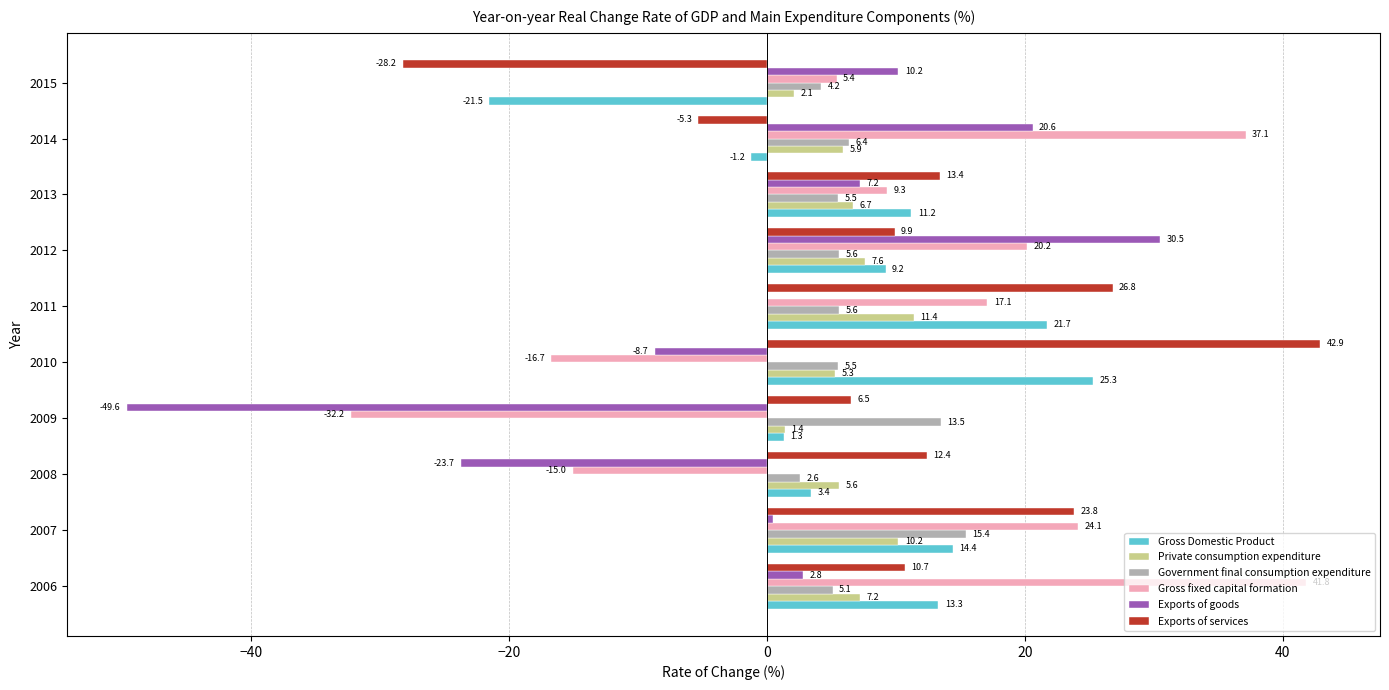

Which series has the largest total across all categories?

Exports of services